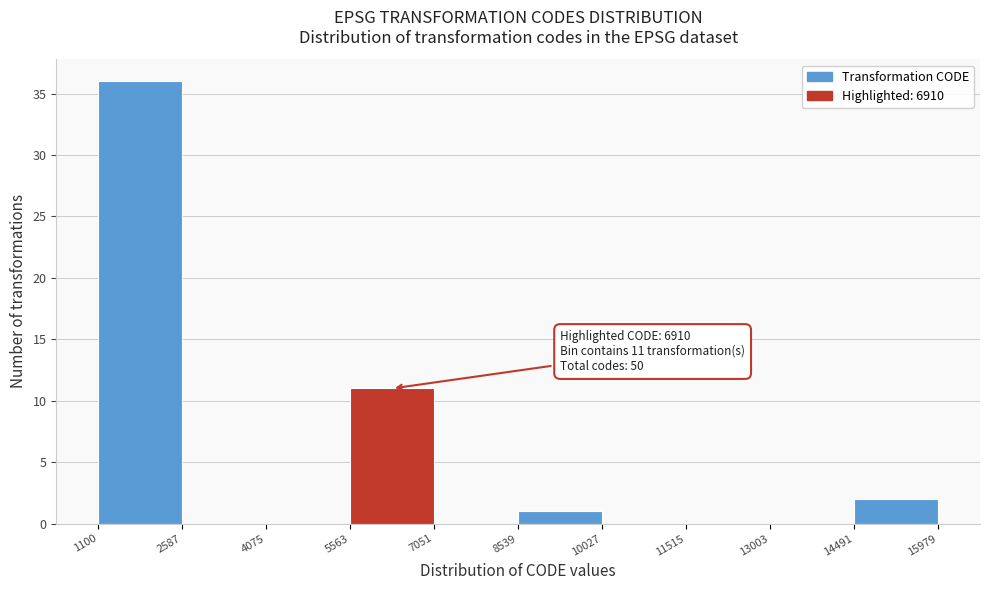

Which range on the x-axis has the tallest bar?

1100 to 2587